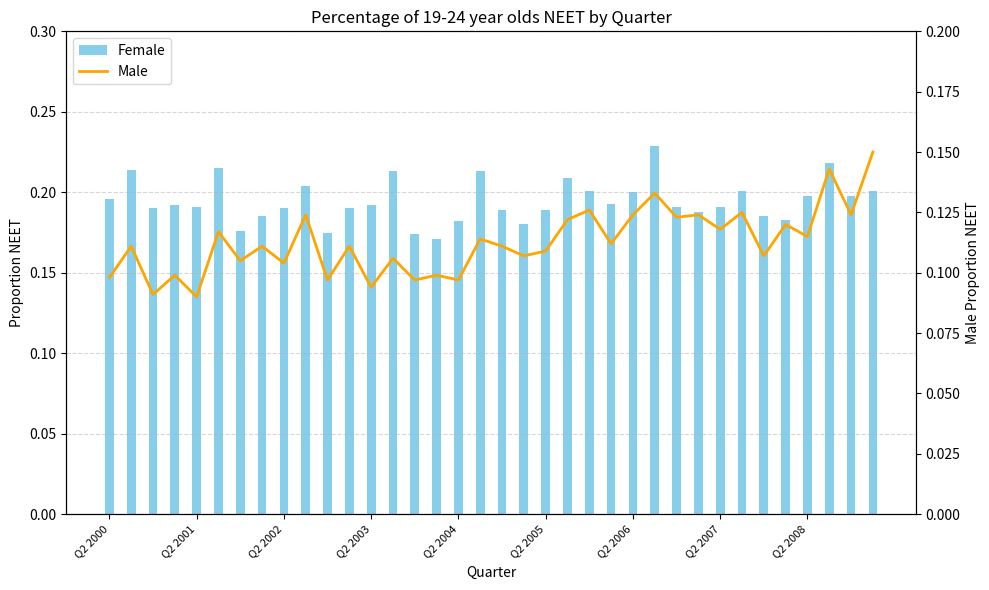

Rank the series at Q2 2003 from highest to lowest value.

Female, Male